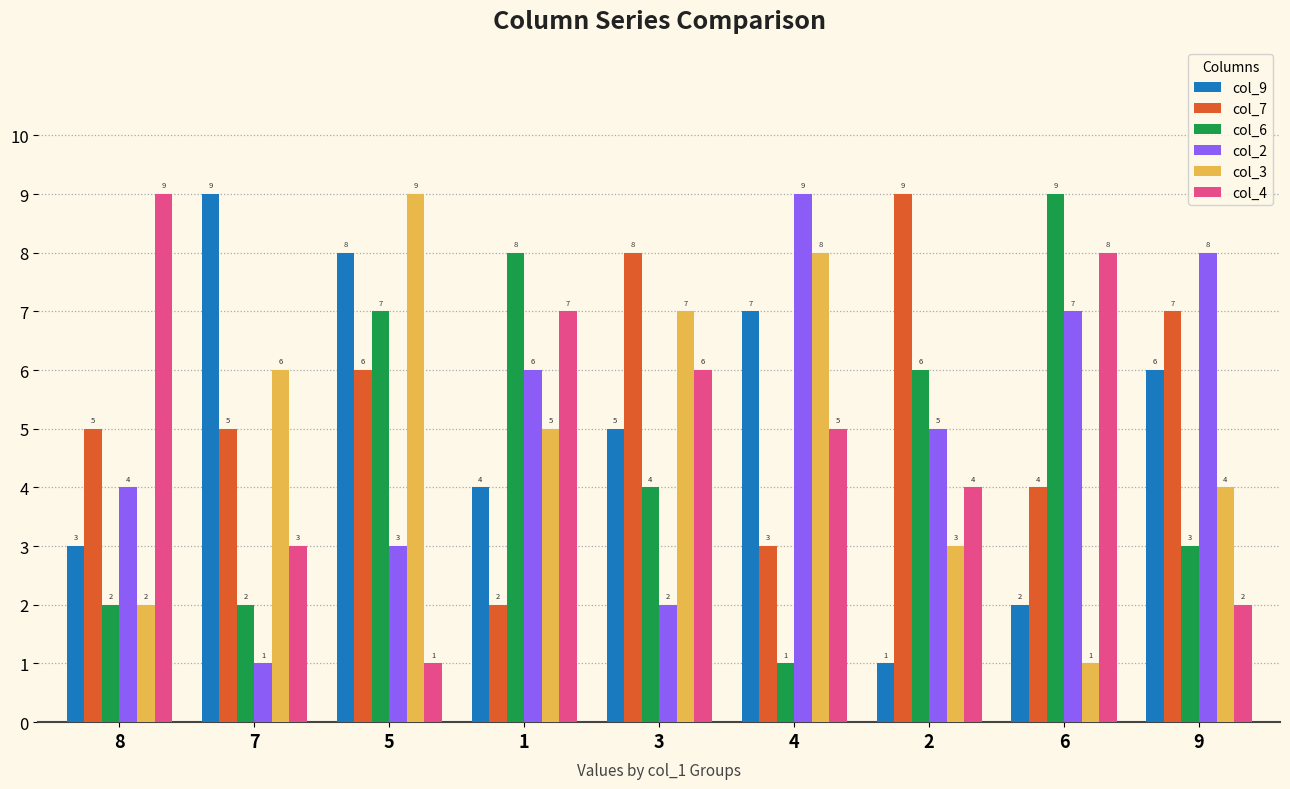

Is the value of col_3 at 5 greater than the value of col_9 at 4?

Yes